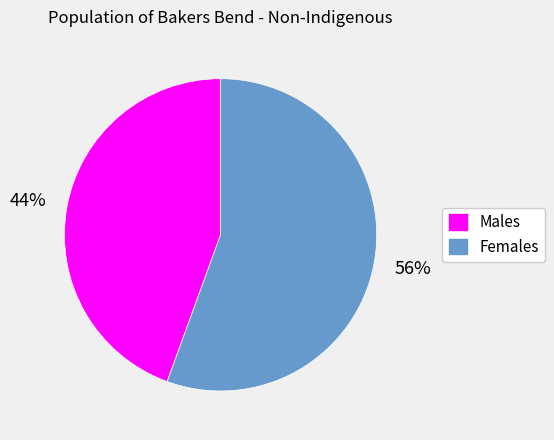

Count the number of slices in the pie.

2